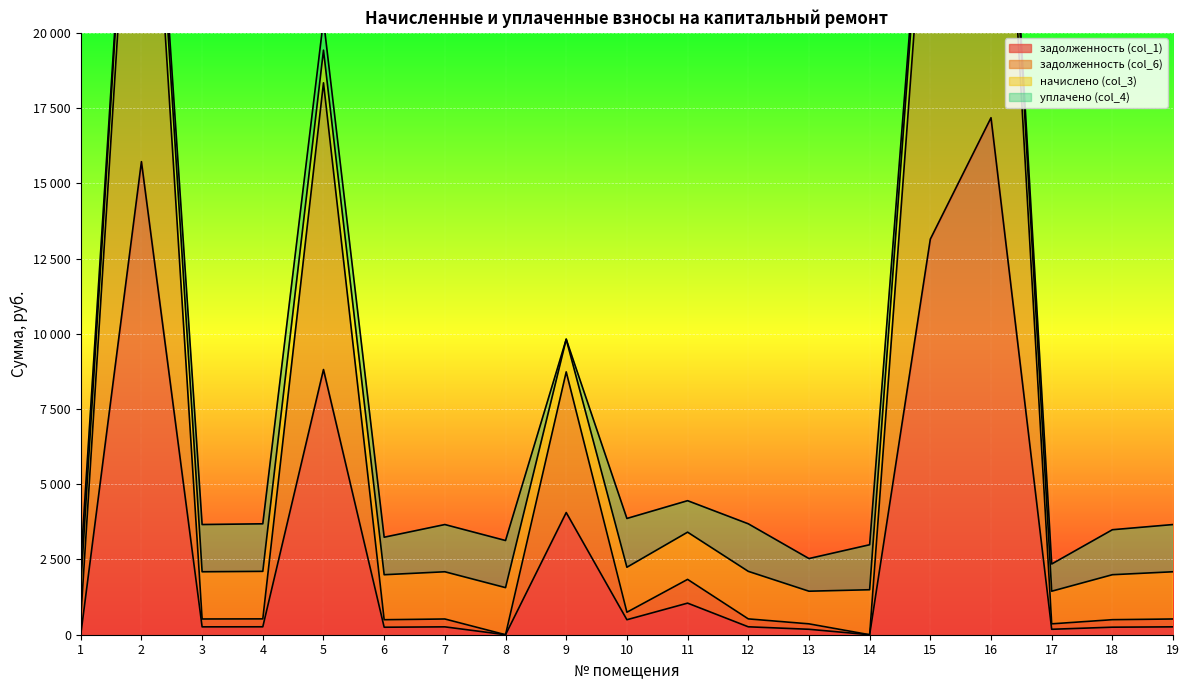

What is the highest value of the задолженность (col_6) series?

35487.7